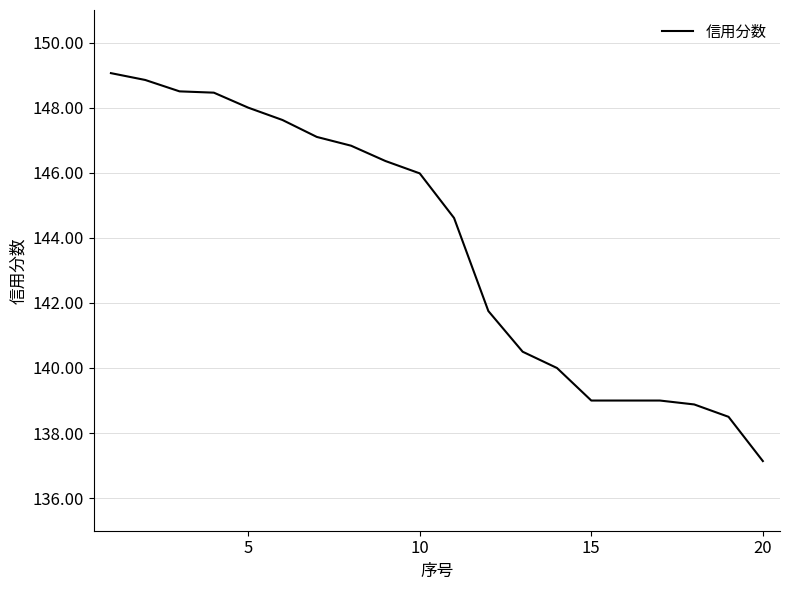

What is the minimum value shown in the chart?

137.1